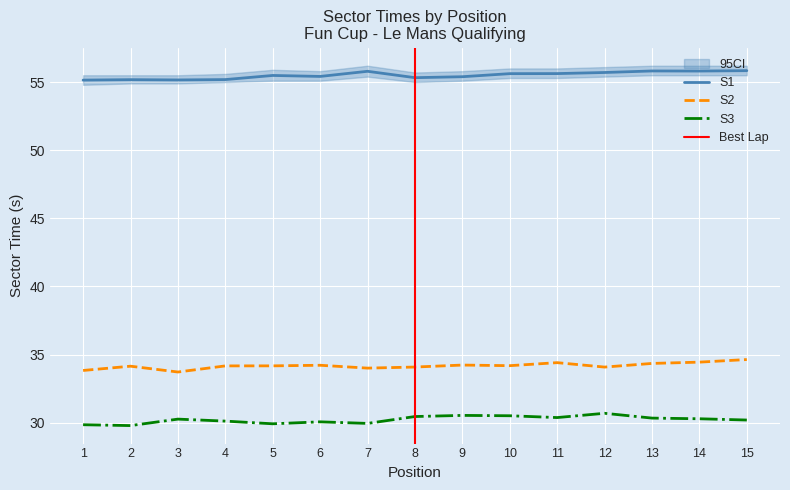

What is the total value across all series at 4?

119.5